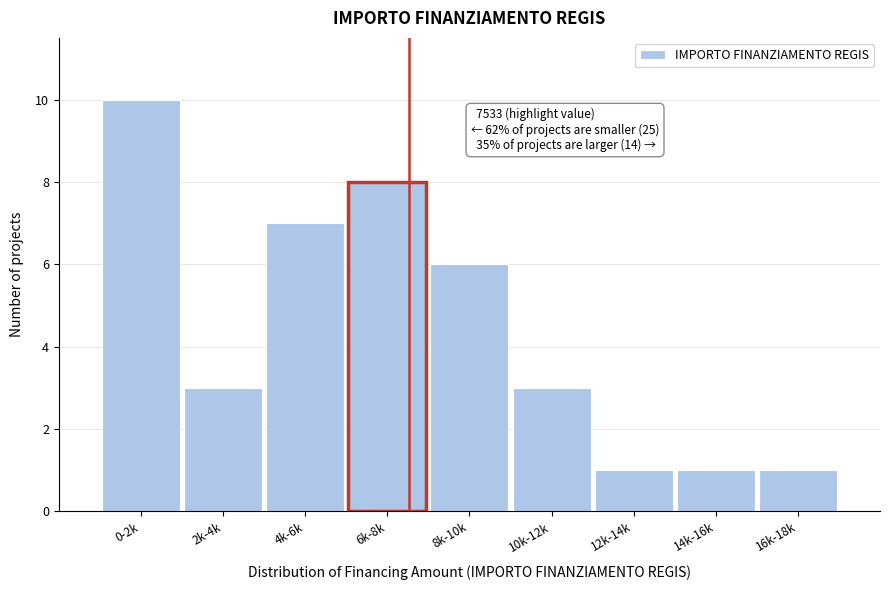

Reading left to right, extract all data points from this chart.

0-2k=10	2k-4k=3	4k-6k=7	6k-8k=8	8k-10k=6	10k-12k=3	12k-14k=1	14k-16k=1	16k-18k=1